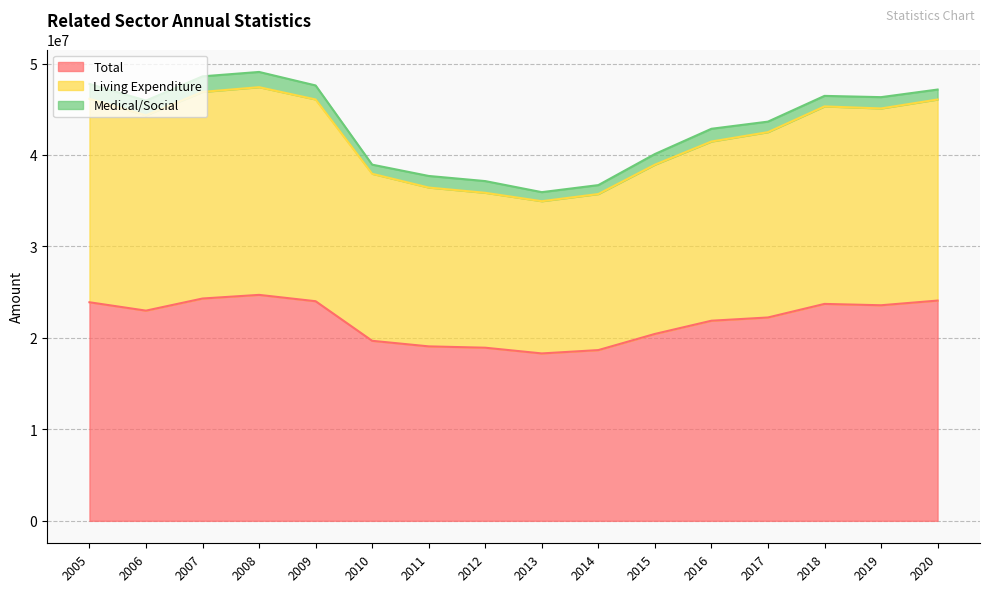

Where is the first local minimum for Living Expenditure?

2006